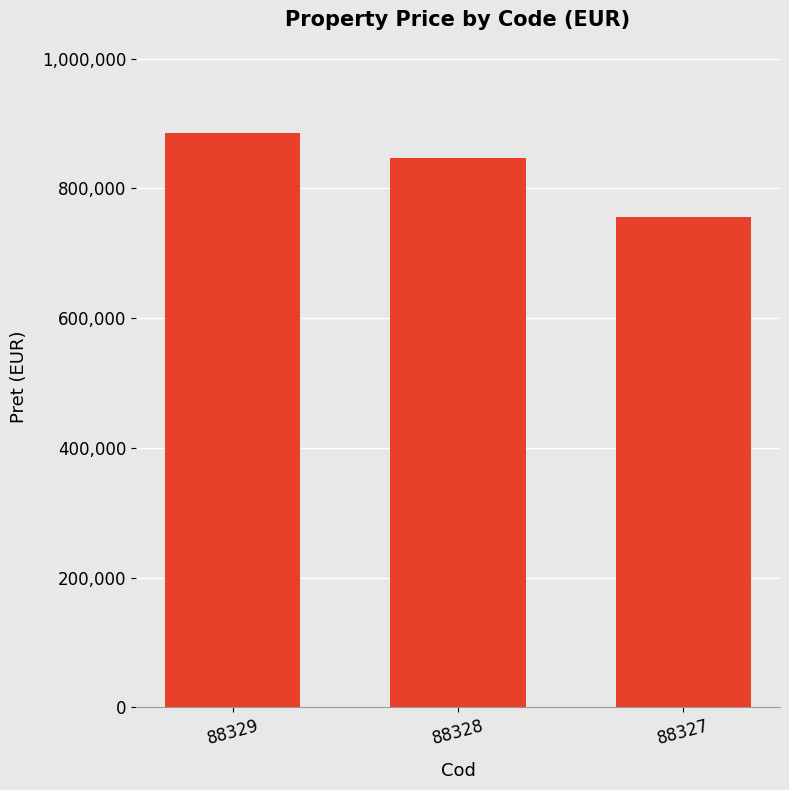

List the labels in order of value, largest first.

88329, 88328, 88327